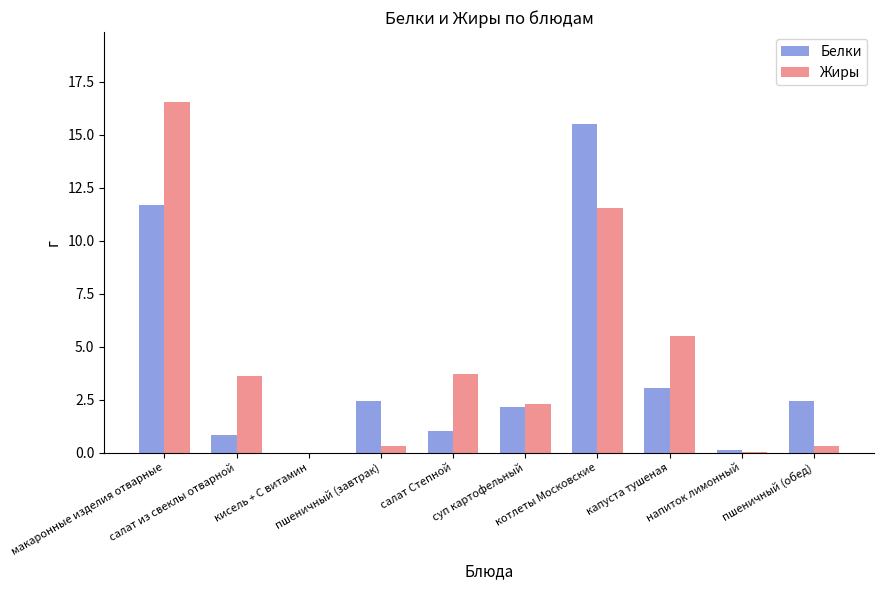

What is the highest value of the Белки series?

15.5